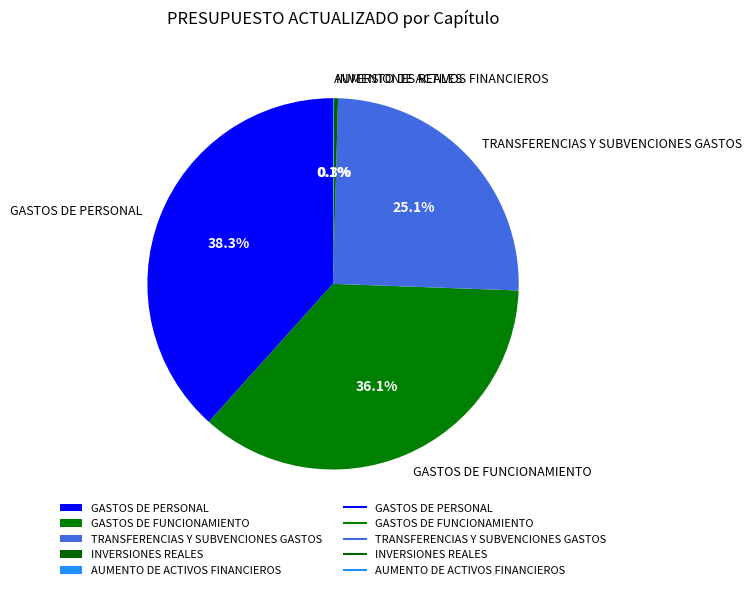

Is there any slice that represents more than half of the pie?

No